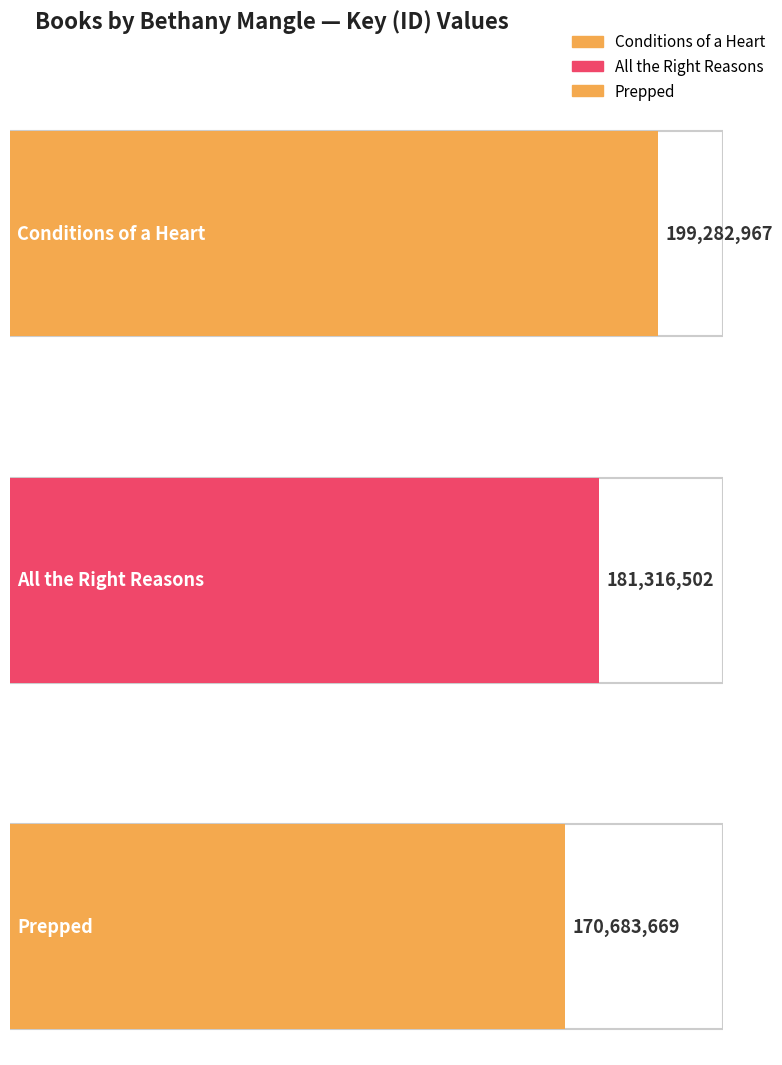

Approximately how many times larger is the value at Conditions of a Heart compared to Prepped?

1.2